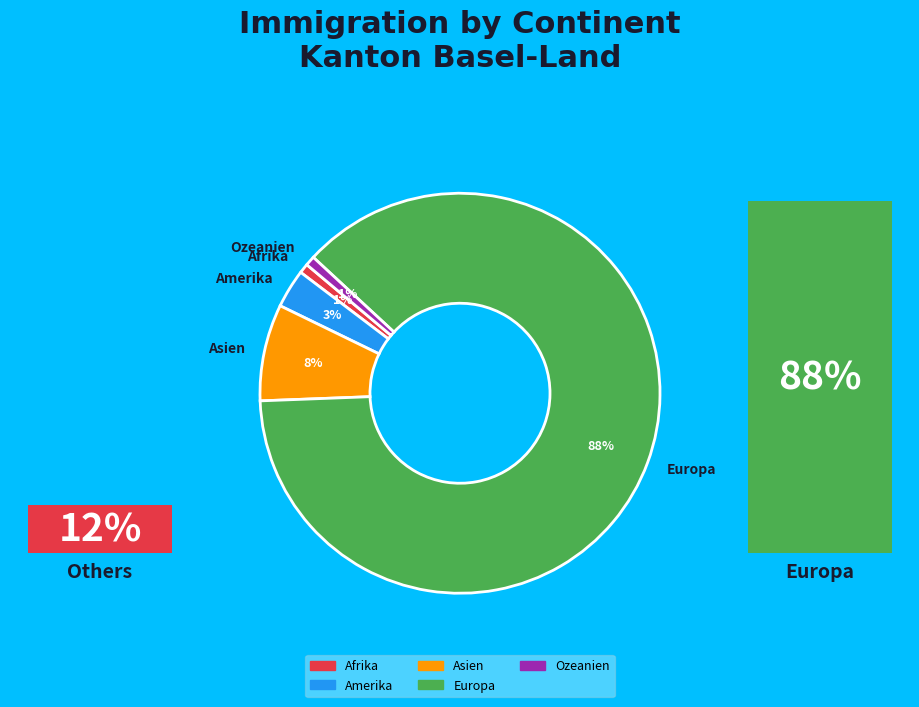

How many segments does this pie chart have?

5